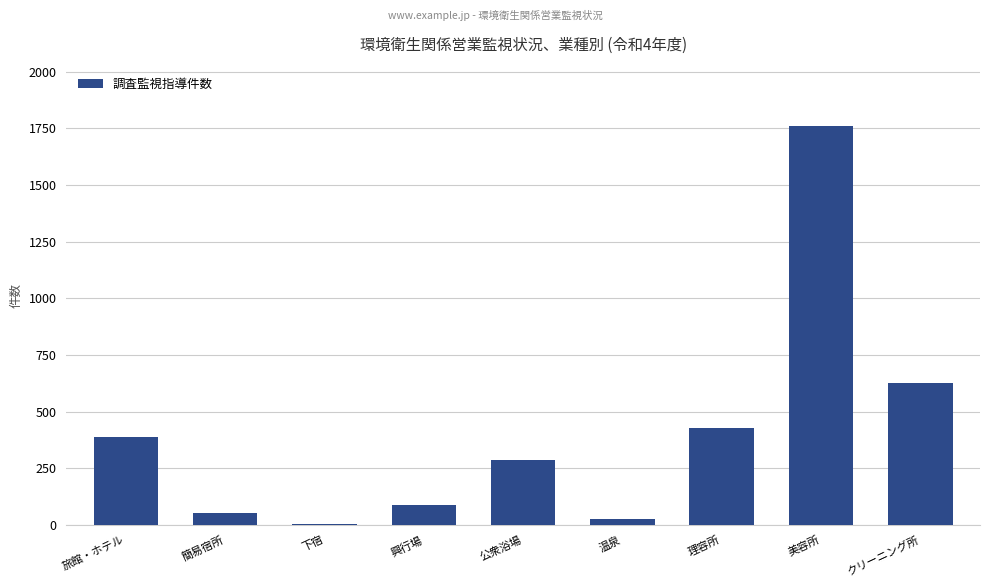

What is the change in value from 簡易宿所 to 下宿?

-49